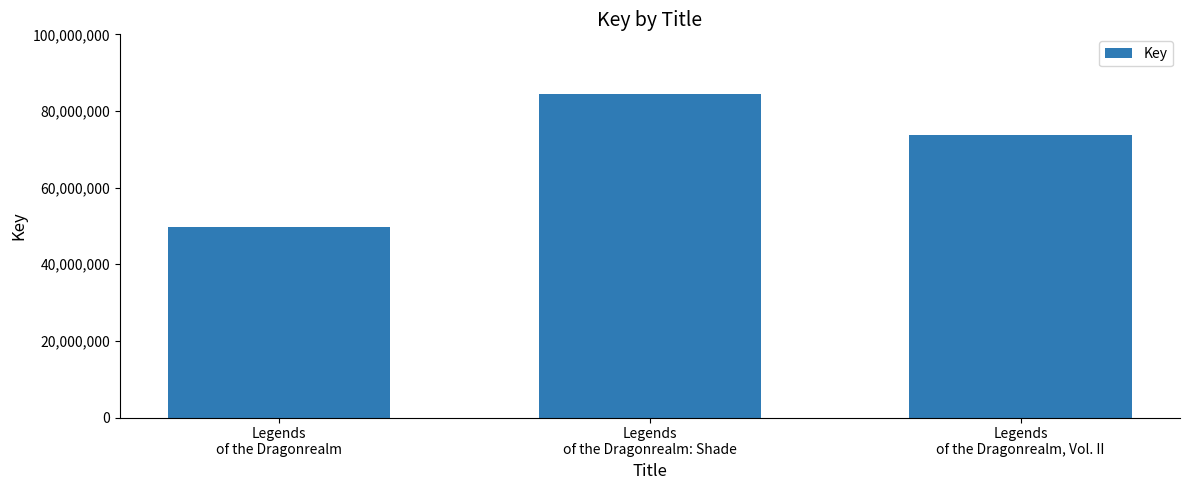

Reading left to right, transcribe all the data shown in this chart.

49763414	84448965	73799213